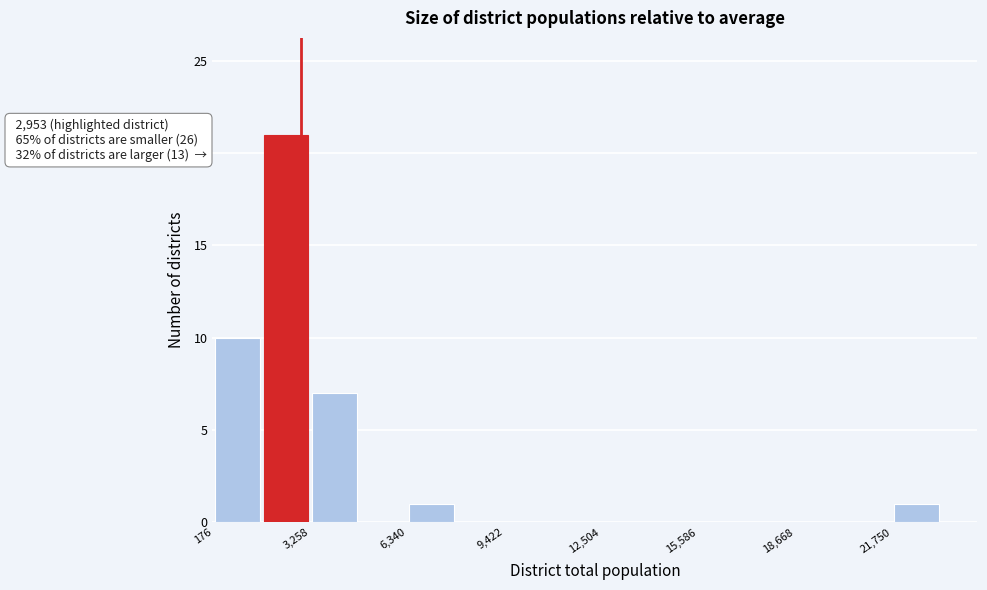

Around what value on the x-axis is the tallest bar? Give the approximate position of its centre, as read against the axis.

2500